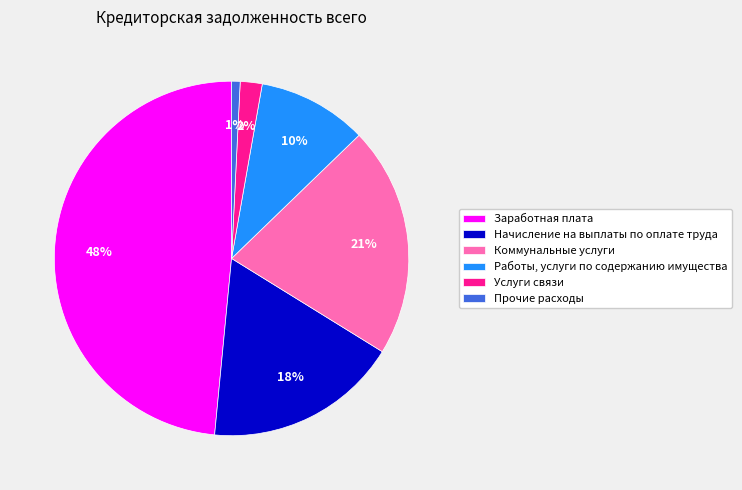

Does Заработная плата account for over 50% of the chart?

No